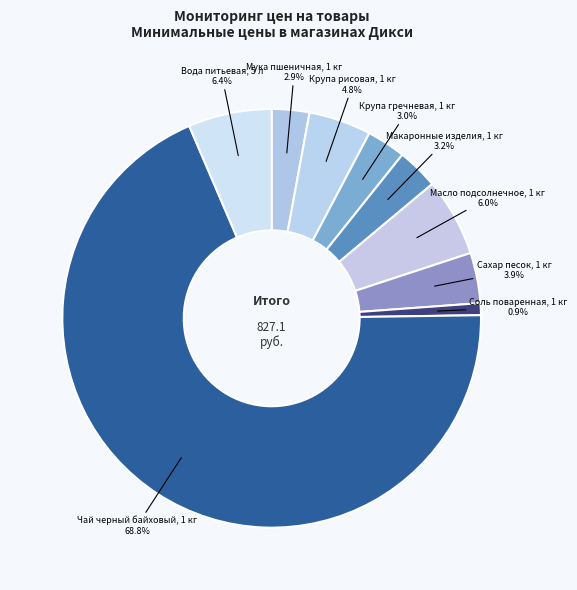

Combined, do Крупа рисовая, 1 кг and Крупа гречневая, 1 кг account for over 50%?

No